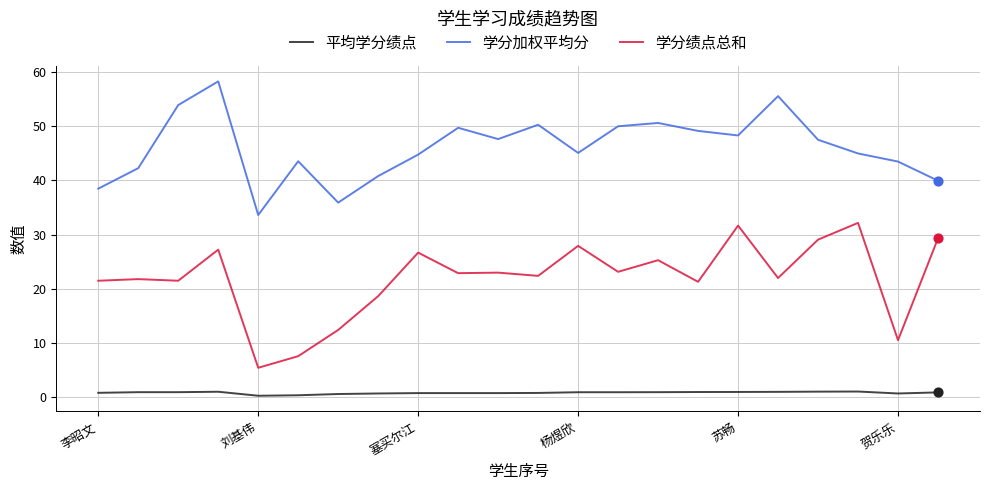

Which series has the largest total across all categories?

学分加权平均分